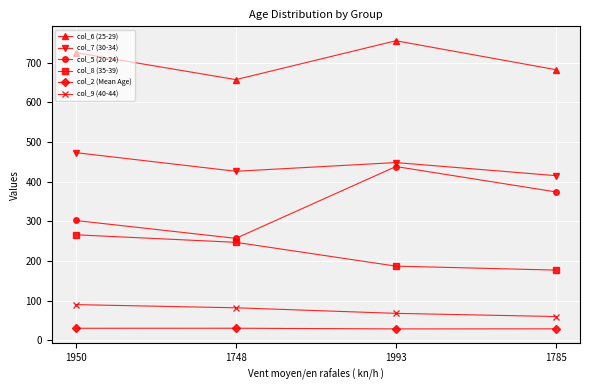

Is it true that col_7 (30-34) equals 851.0 at 1950?

False